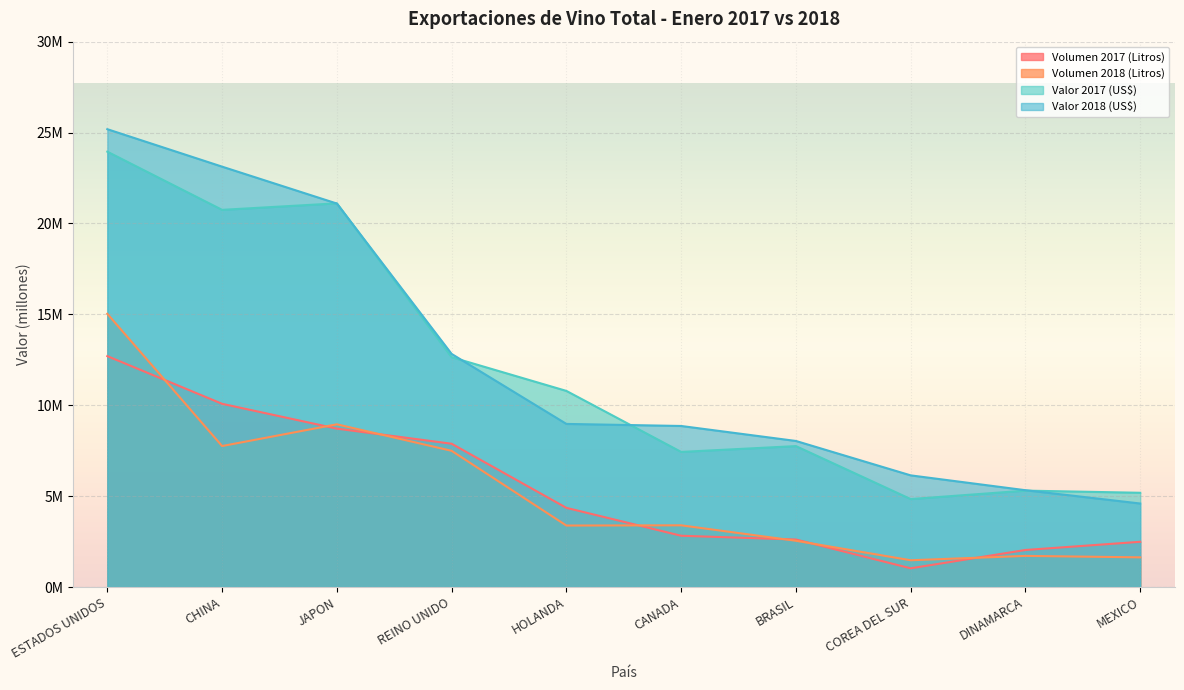

At which label is Valor 2017 (US$) closest to 14?

REINO UNIDO